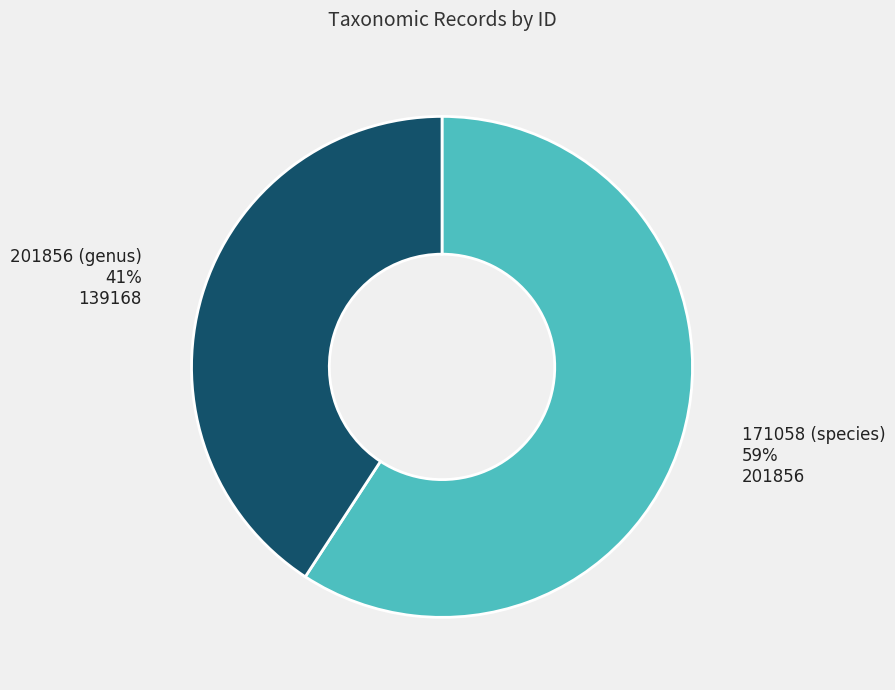

Rank the categories by value from lowest to highest.

201856 (genus), 171058 (species)